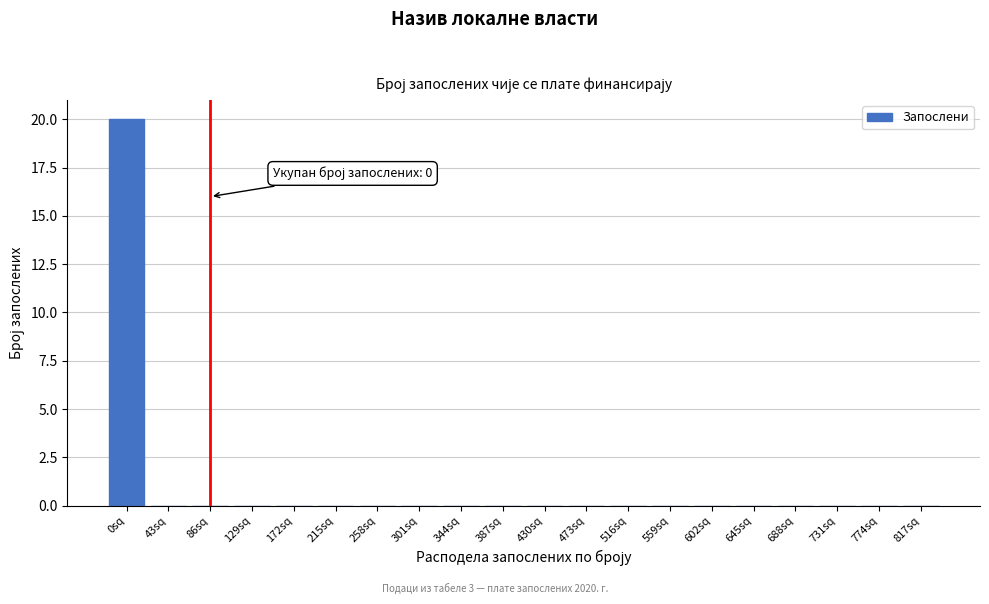

Reading right to left, extract all data points from this chart.

817sq=0	774sq=0	731sq=0	688sq=0	645sq=0	602sq=0	559sq=0	516sq=0	473sq=0	430sq=0	387sq=0	344sq=0	301sq=0	258sq=0	215sq=0	172sq=0	129sq=0	86sq=0	43sq=0	0sq=20